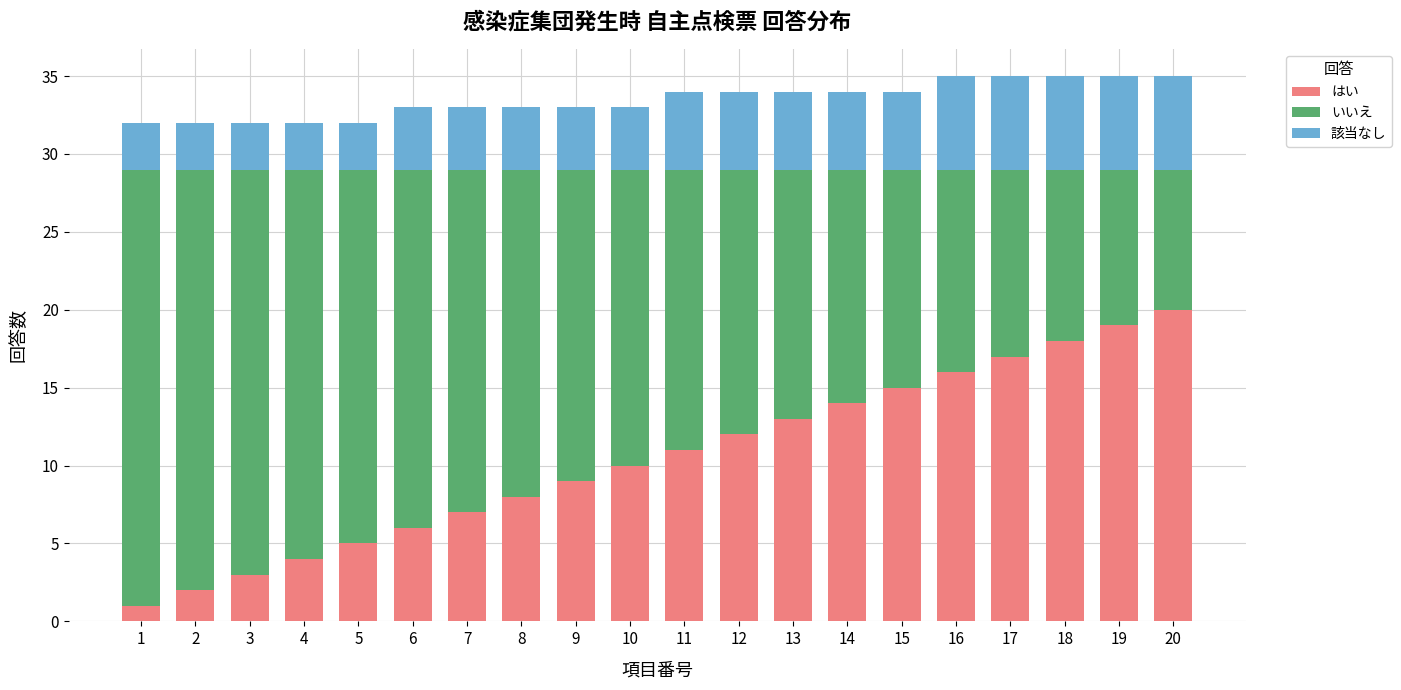

The value of はい at 12 is 6. True or false?

False